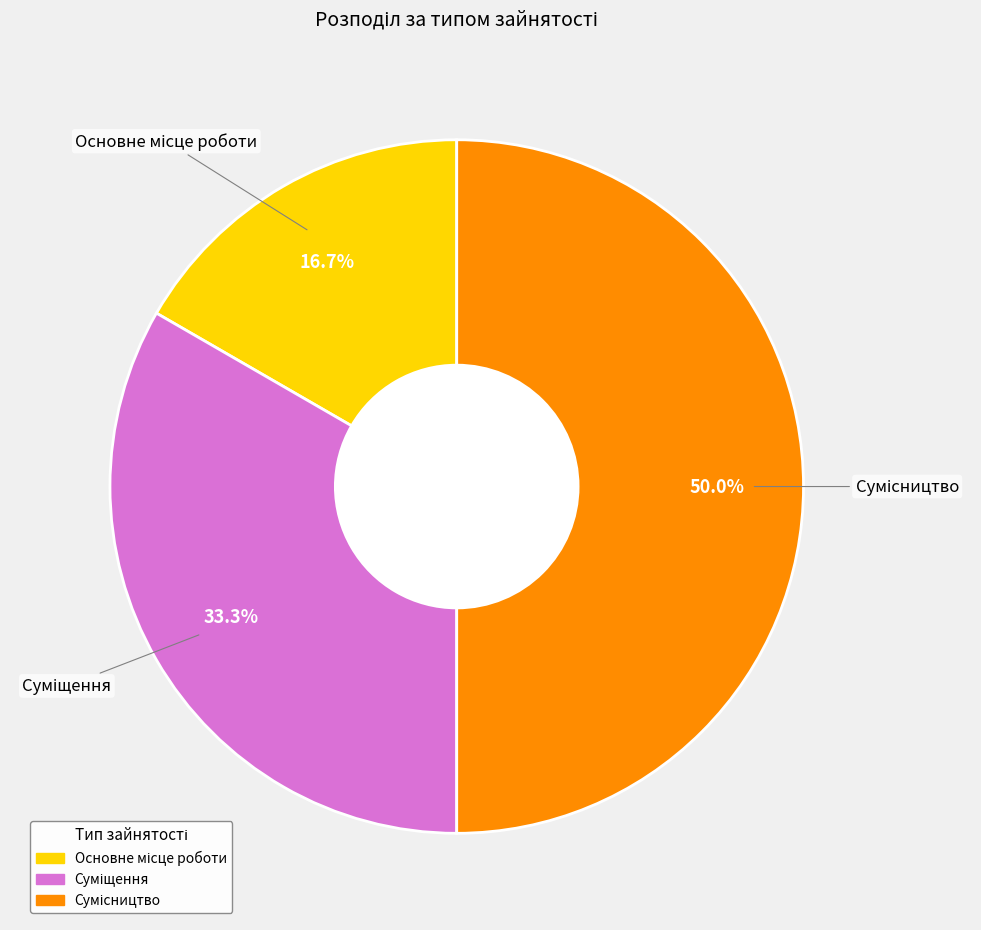

What is the change in value from Основне місце роботи to Сумісництво?

+2